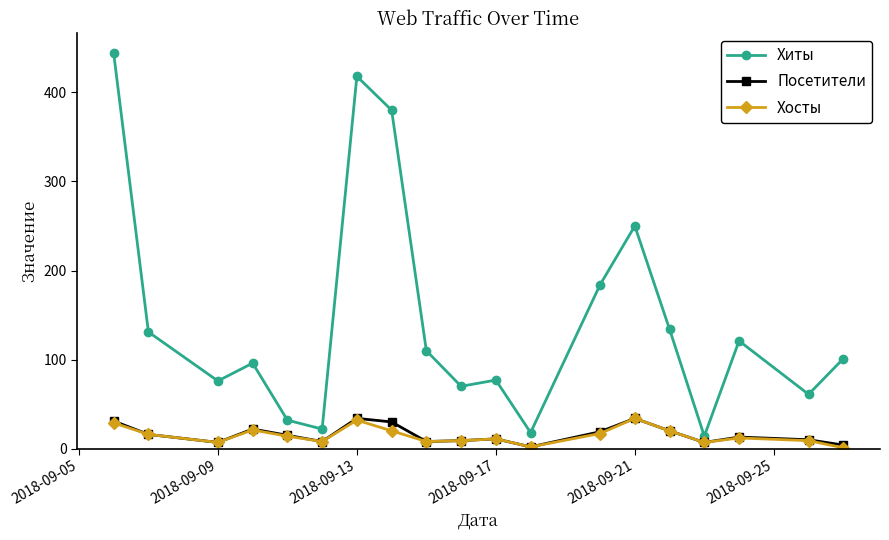

What are all the series names shown in the legend?

Хиты, Посетители, Хосты